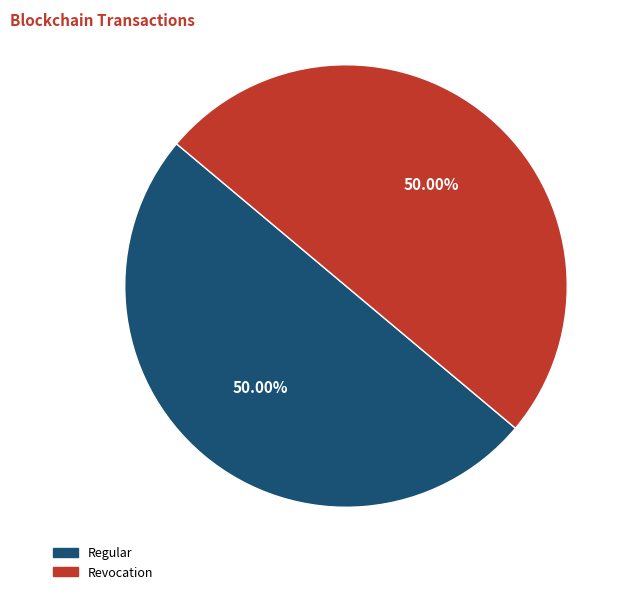

Is the sum of Regular and Revocation greater than half?

Yes